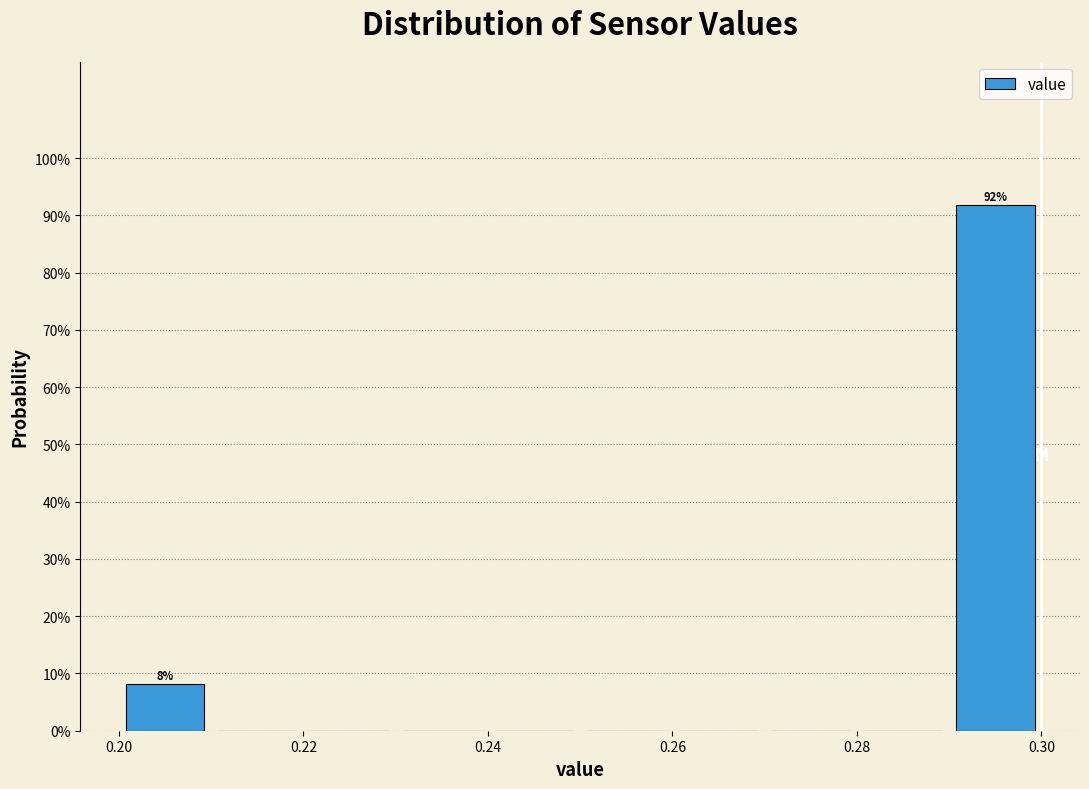

Over which range of the x-axis is the bar tallest?

0.29 to 0.30